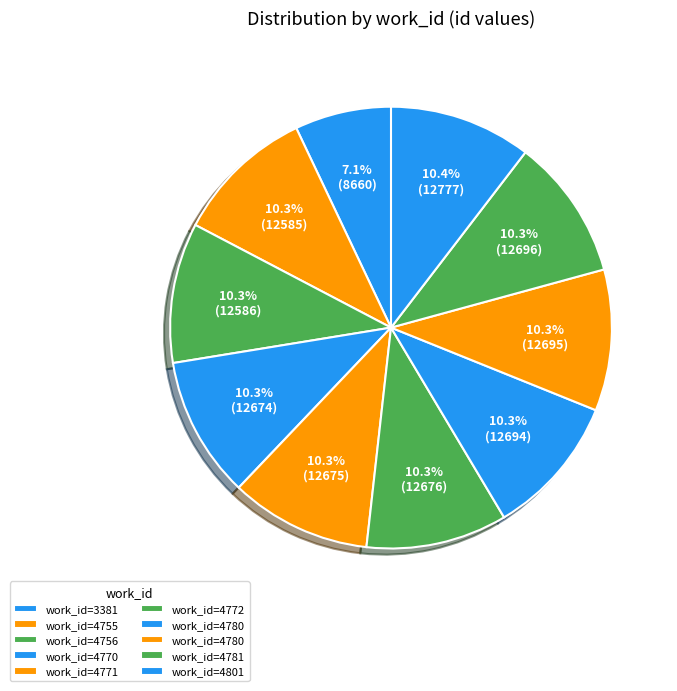

How many slices are in this pie chart?

10